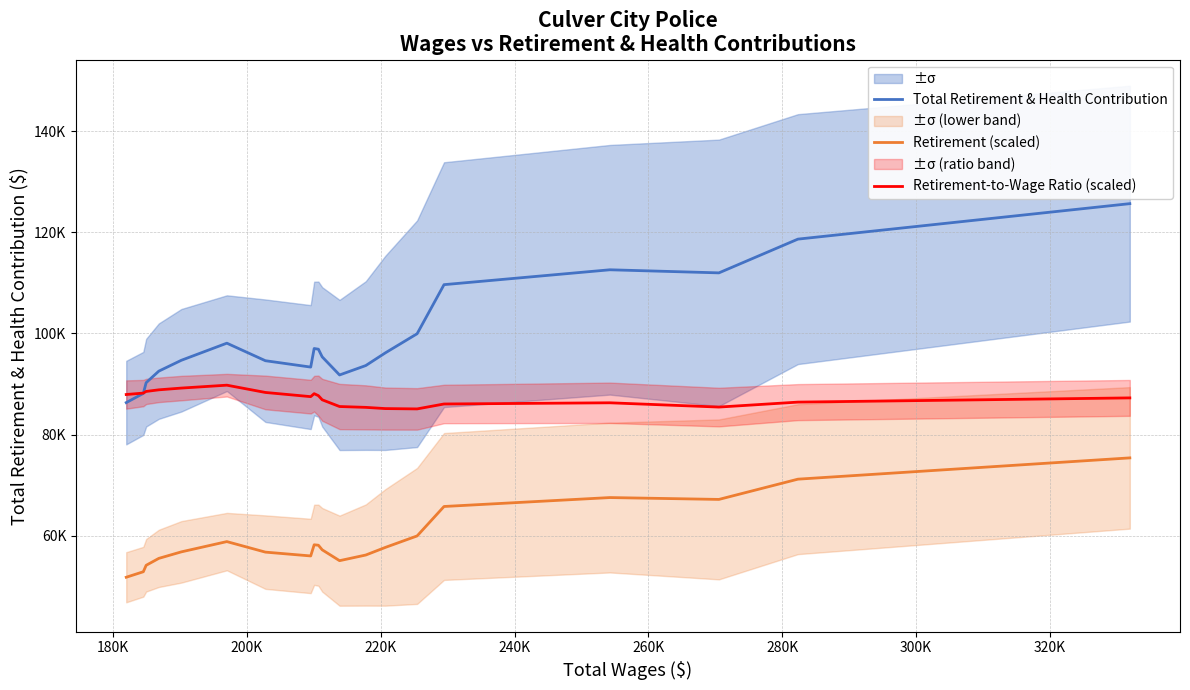

True or false: Retirement-to-Wage Ratio (scaled) and Retirement (scaled) intersect in this chart.

False